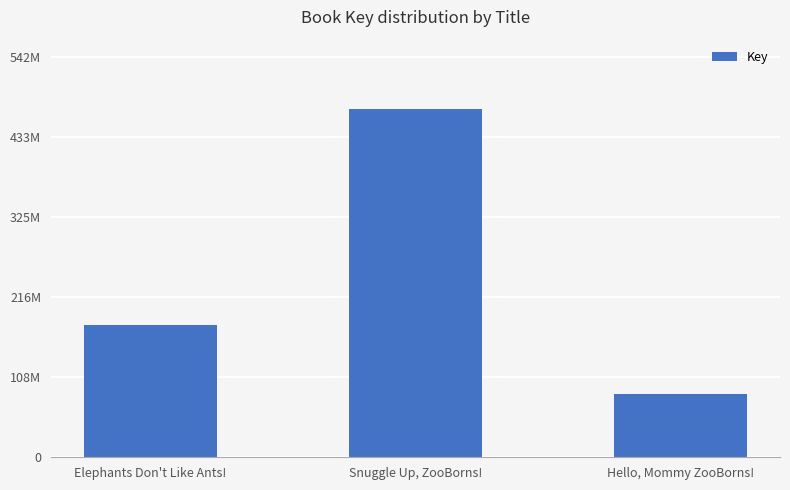

Does the chart contain any negative values?

No